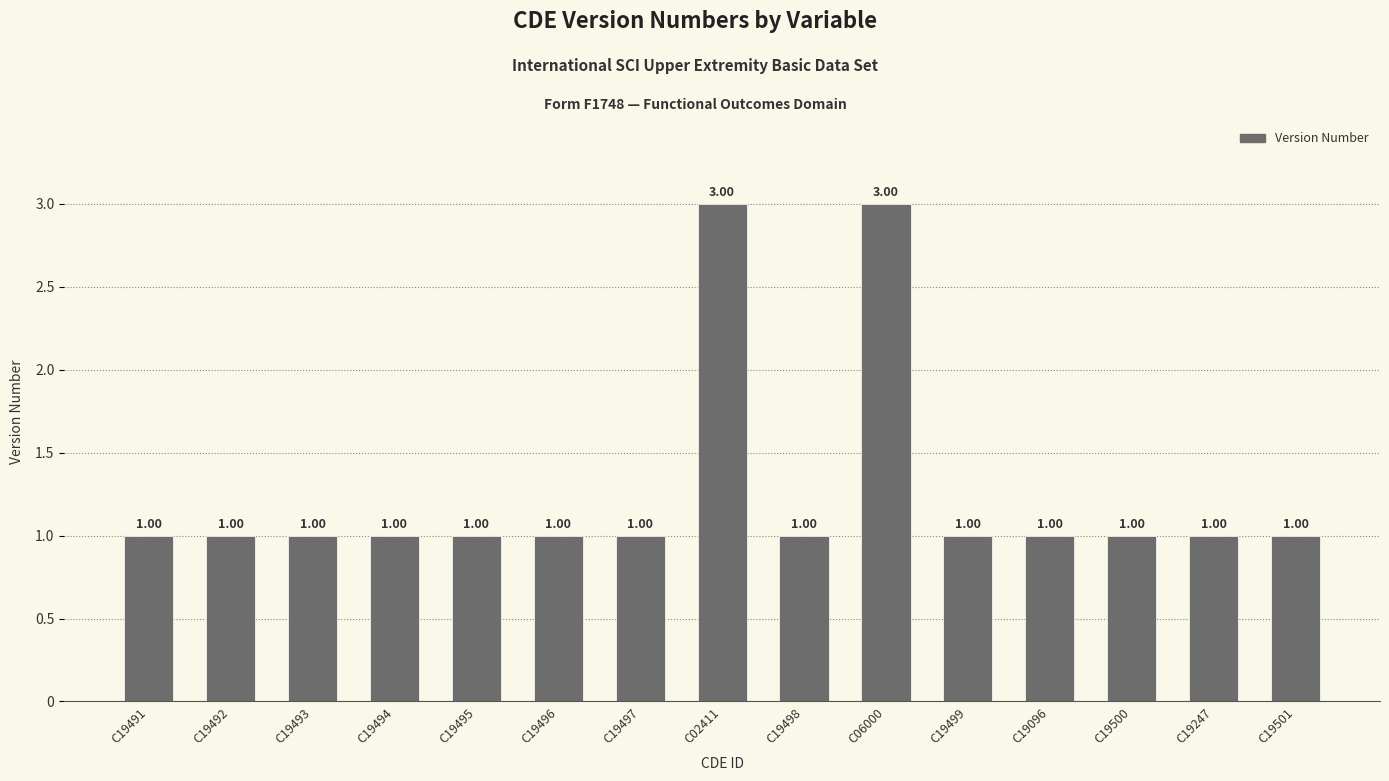

Approximately how many times larger is the value at C02411 compared to C19492?

3.0